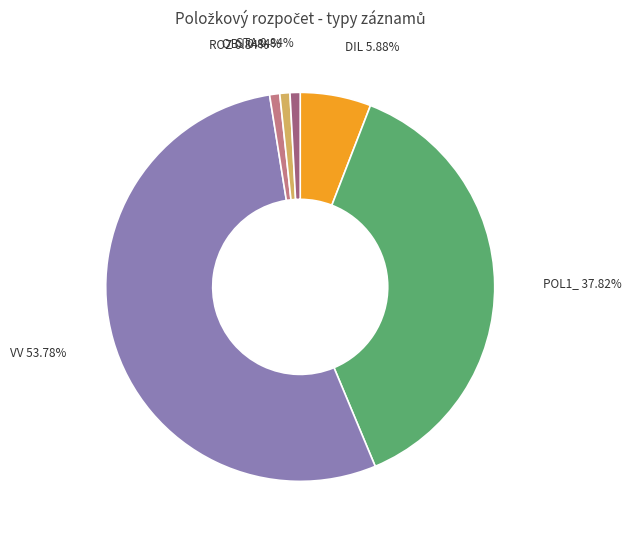

Which has a higher value, STA or POL1_?

POL1_